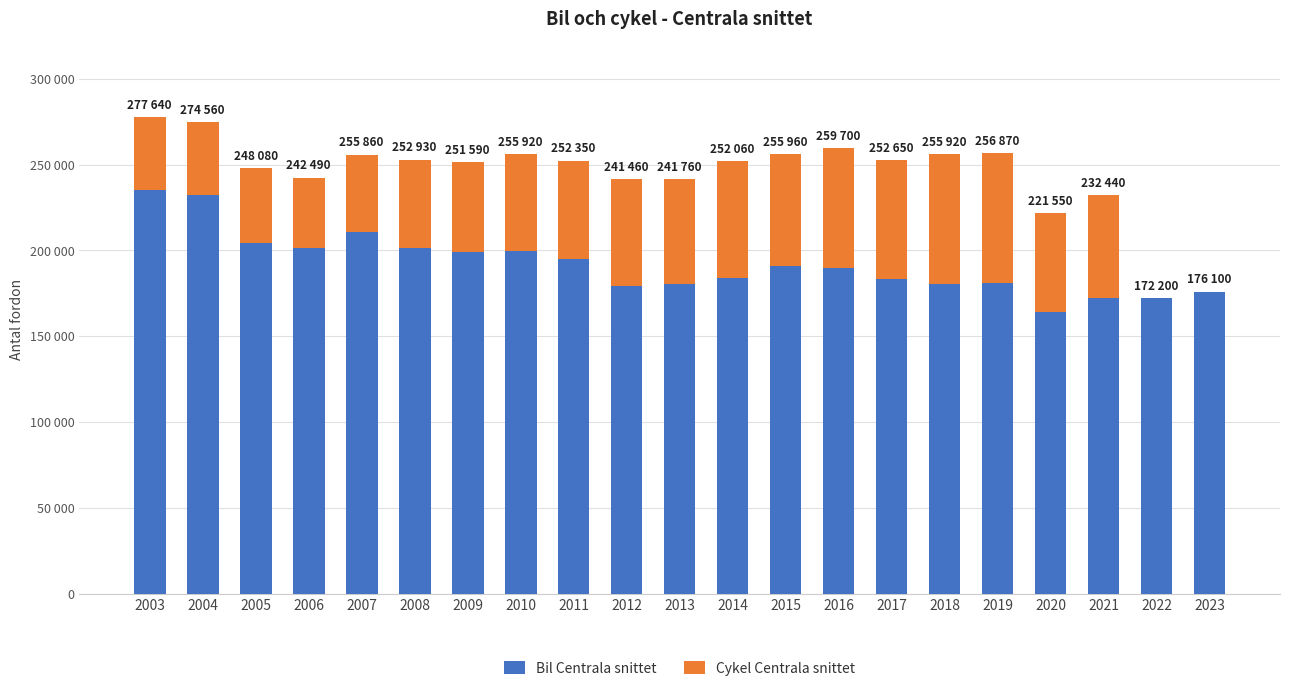

At which label is Cykel Centrala snittet closest to 37935?

2006